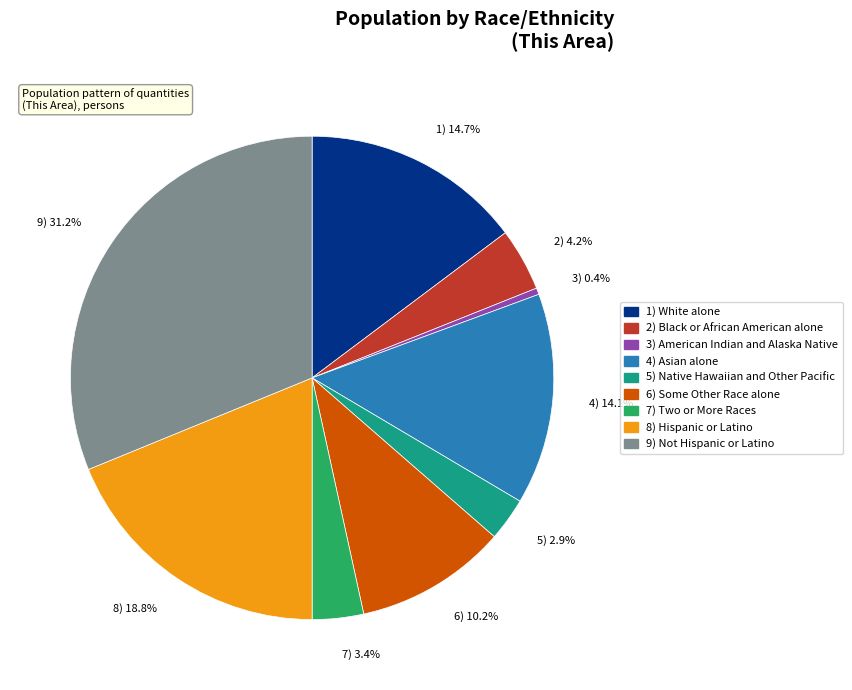

To the nearest percent, what is the average slice percentage?

11%